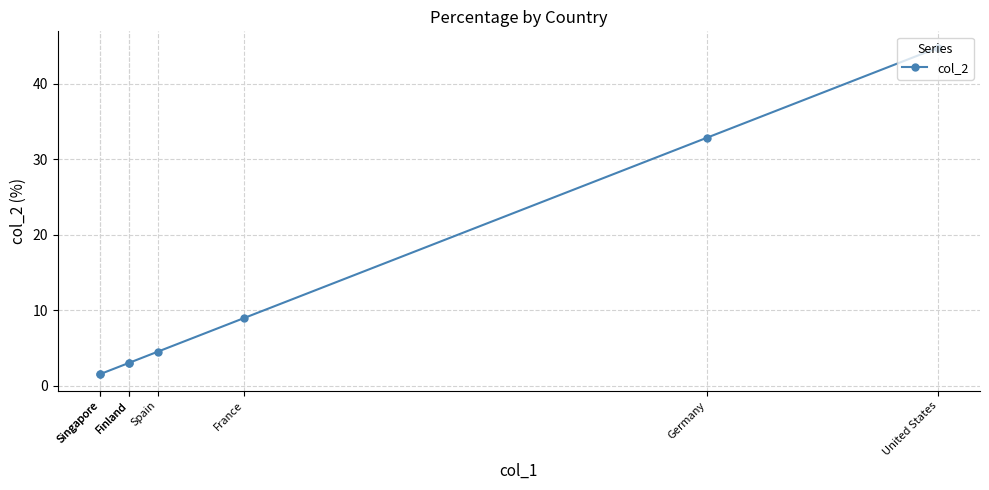

What is the smallest value displayed?

1.5